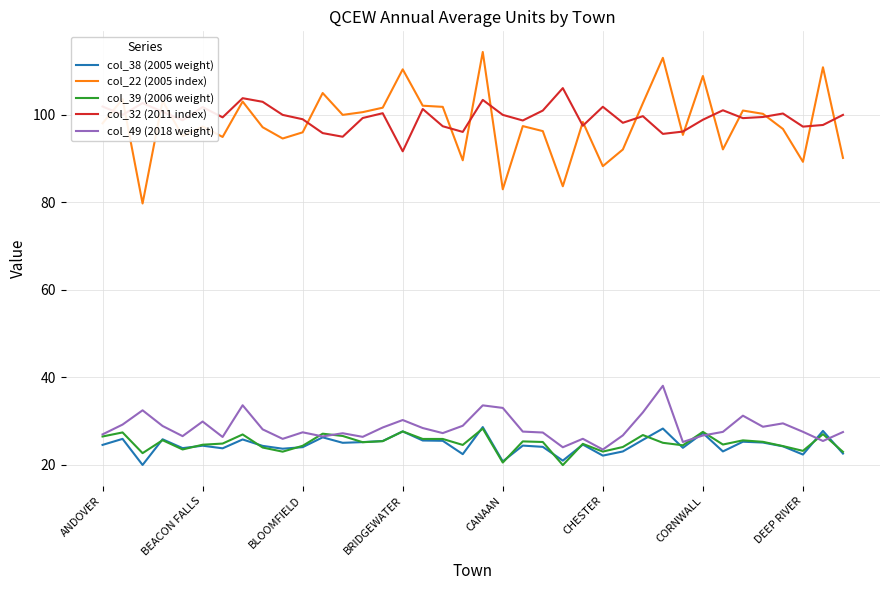

What is the greatest value displayed?

114.4